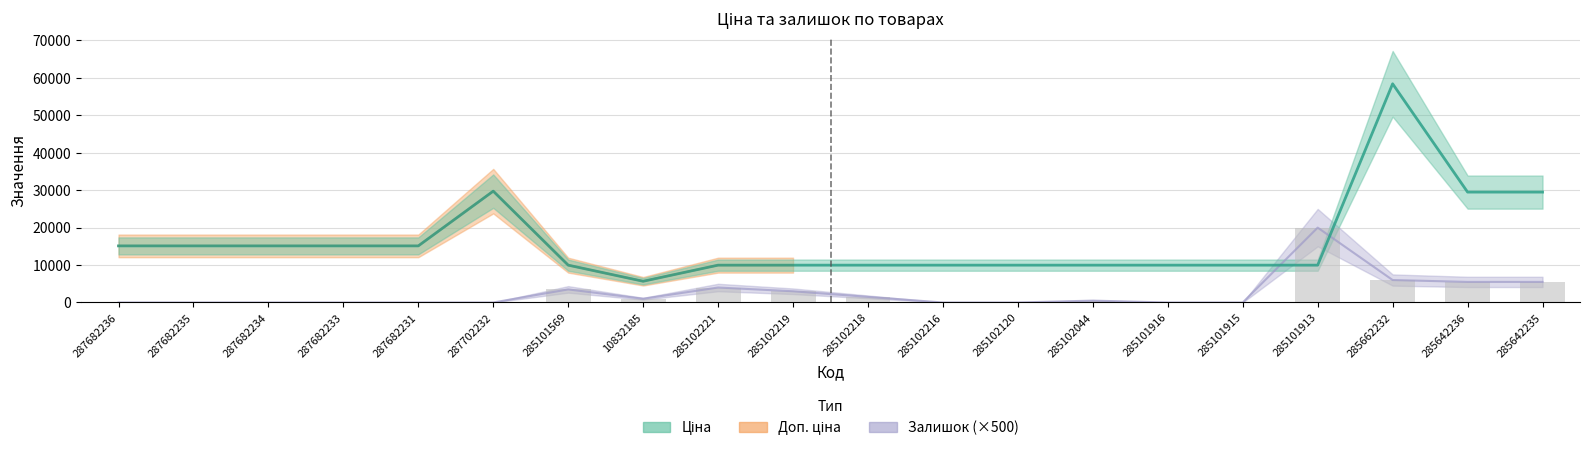

Which has a higher value, 287682235 or 285102218?

287682235